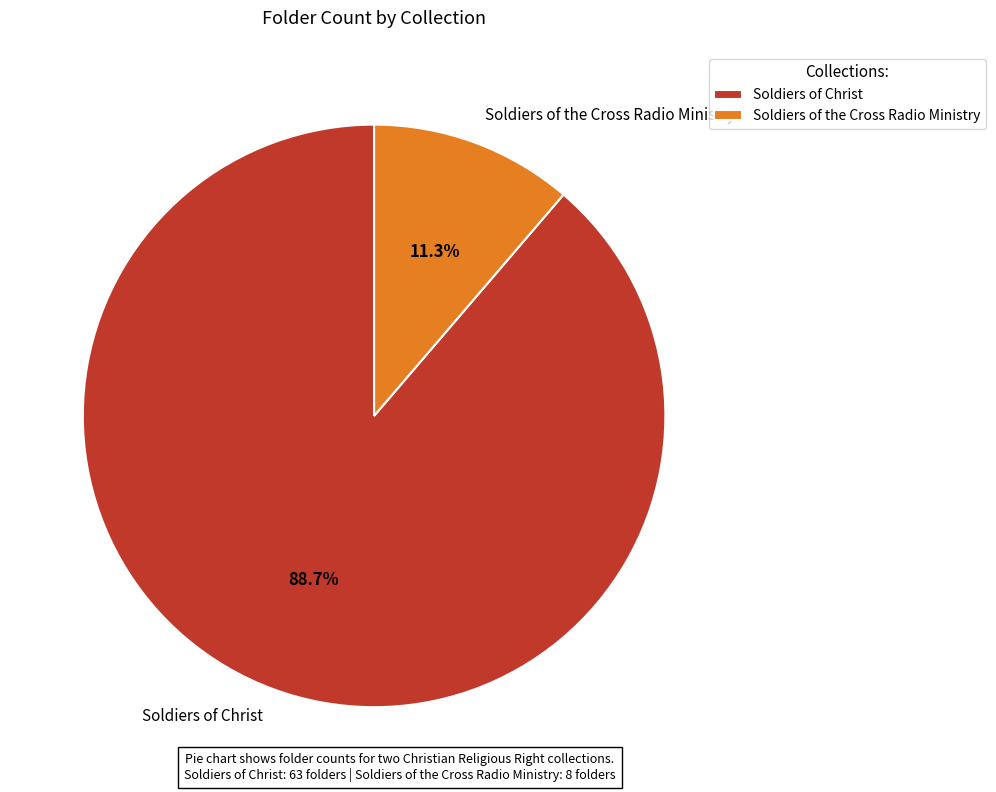

To the nearest percent, what portion does Soldiers of the Cross Radio Ministry represent?

11%